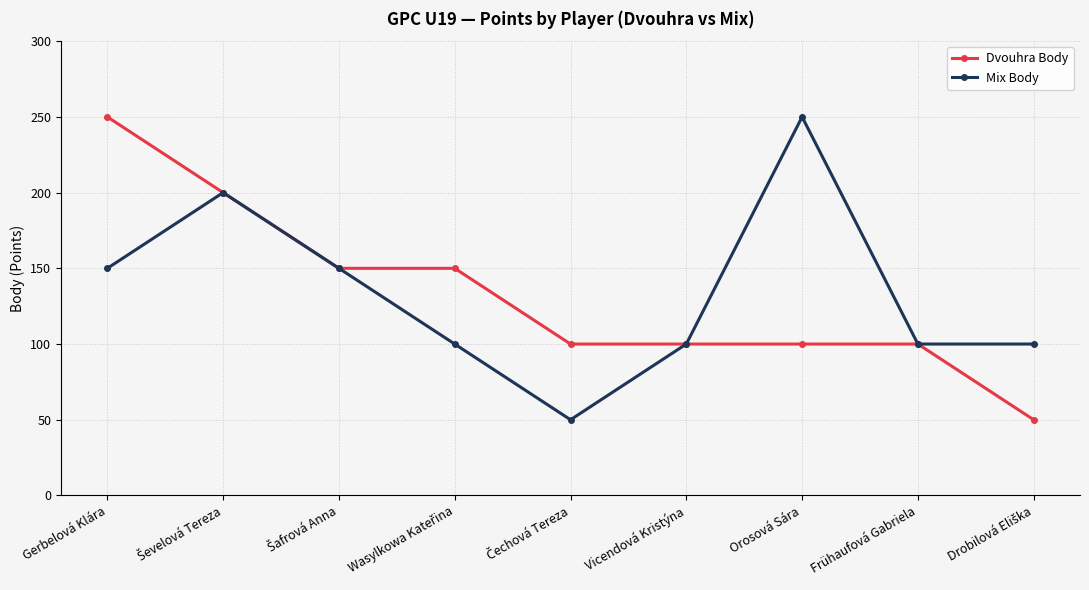

What is the minimum value shown in the chart?

50